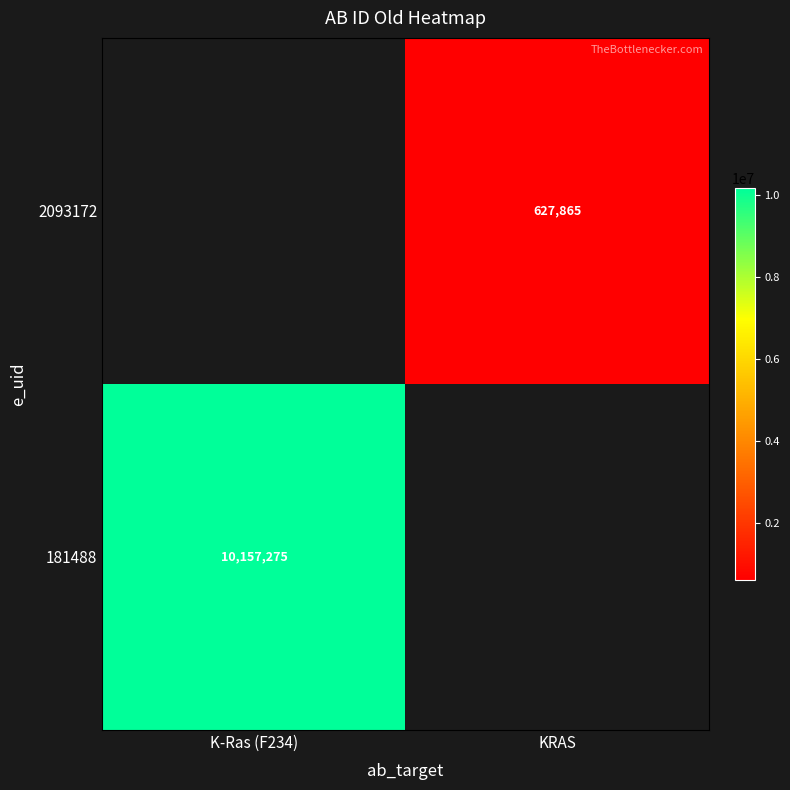

Is it true that 181488 equals 10157275 at K-Ras (F234)?

True